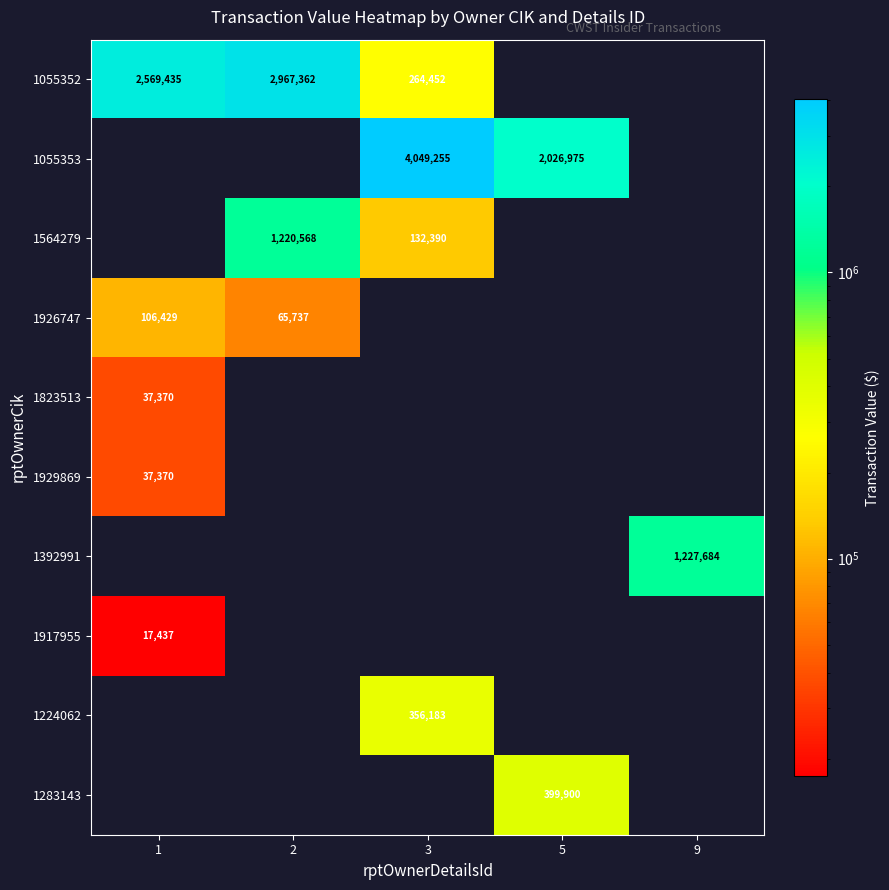

The 1055352 series shows 1794988 at 2. True or false?

False